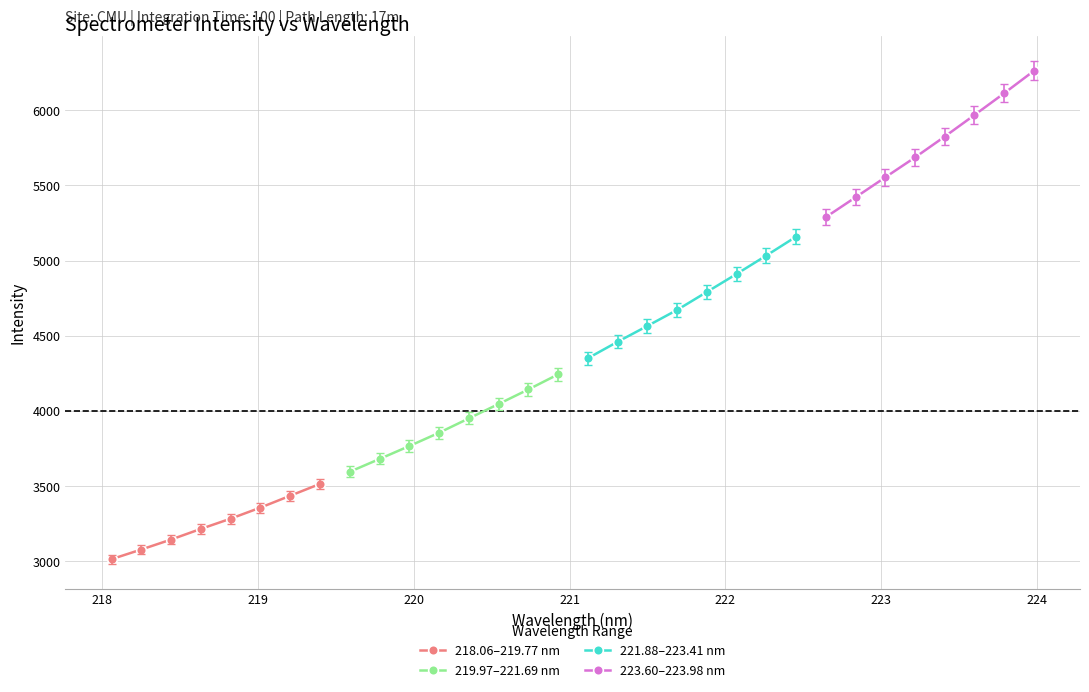

What is the maximum value for 218.06–219.77 nm?

3513.6